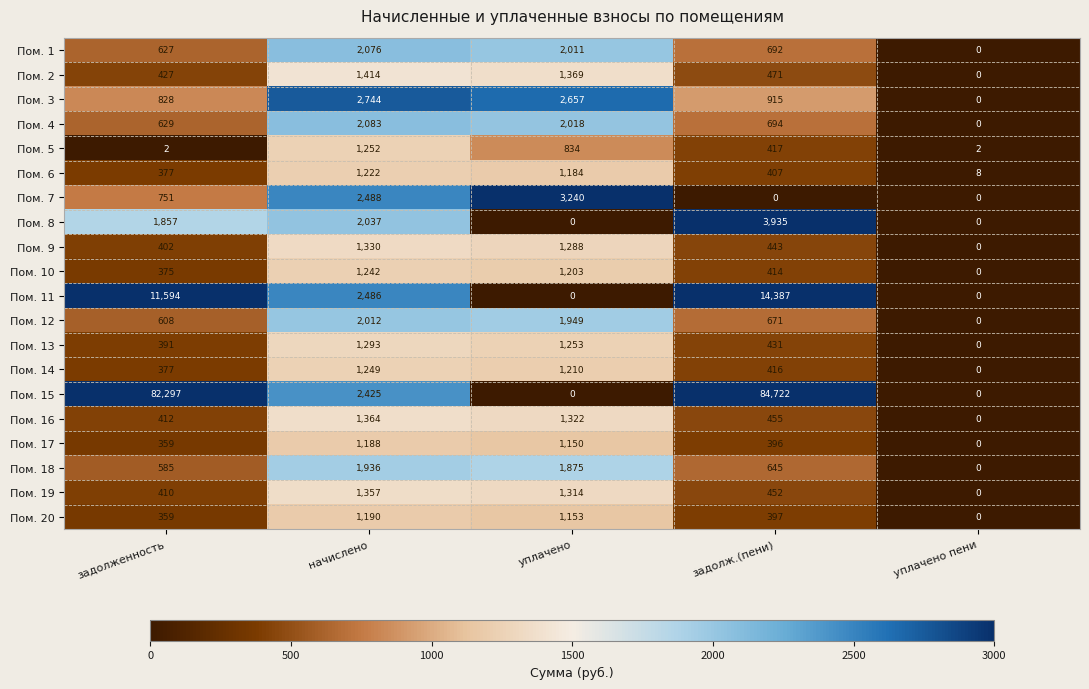

Rank the categories by Пом. 4 value from lowest to highest.

уплачено пени, задолженность, задолж.(пени), уплачено, начислено